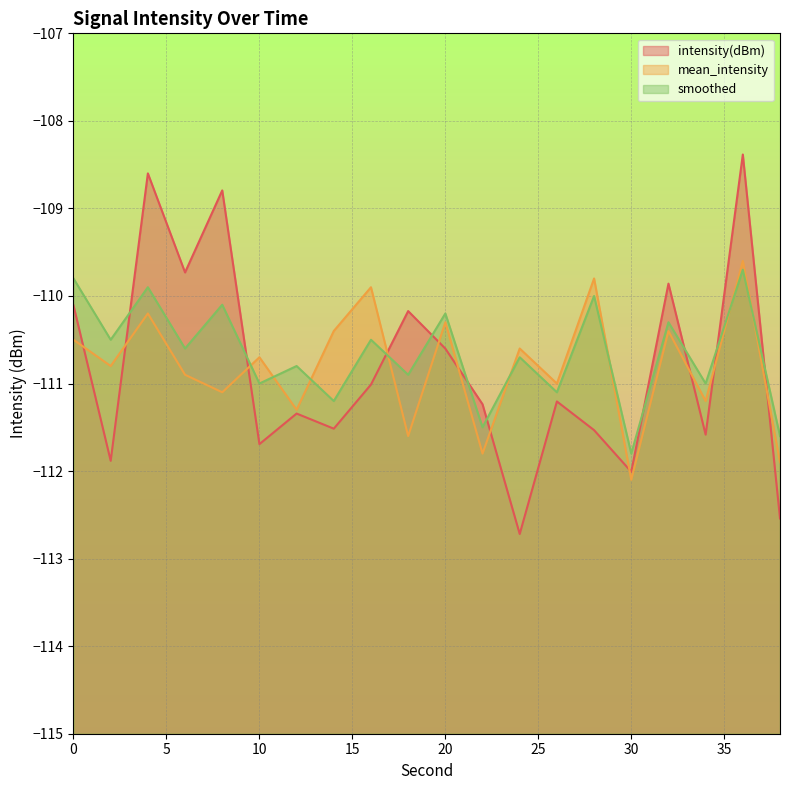

How many values in the mean_intensity series are below -110?

17